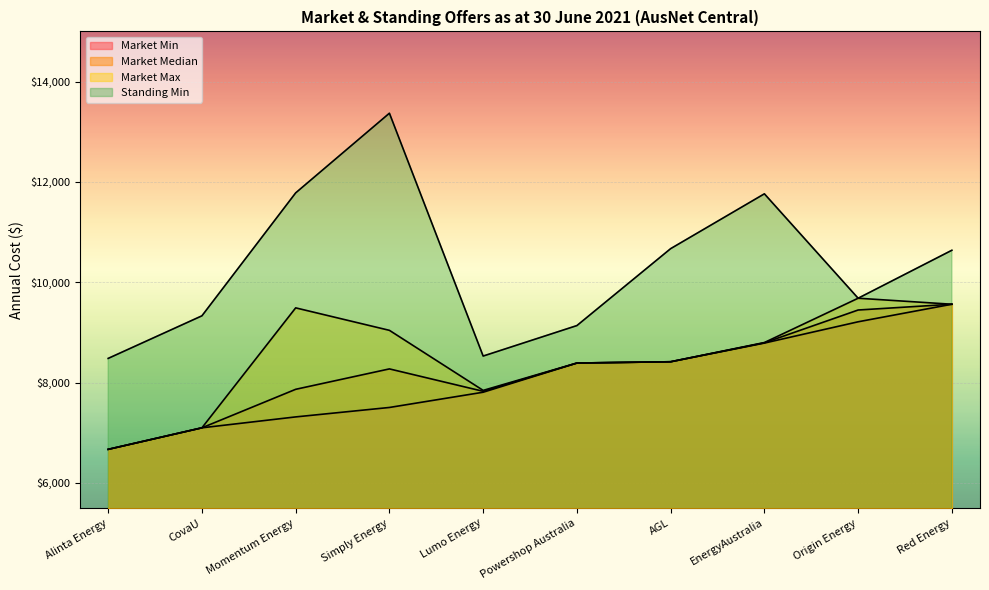

Where is the first local maximum for Standing Min?

Simply Energy